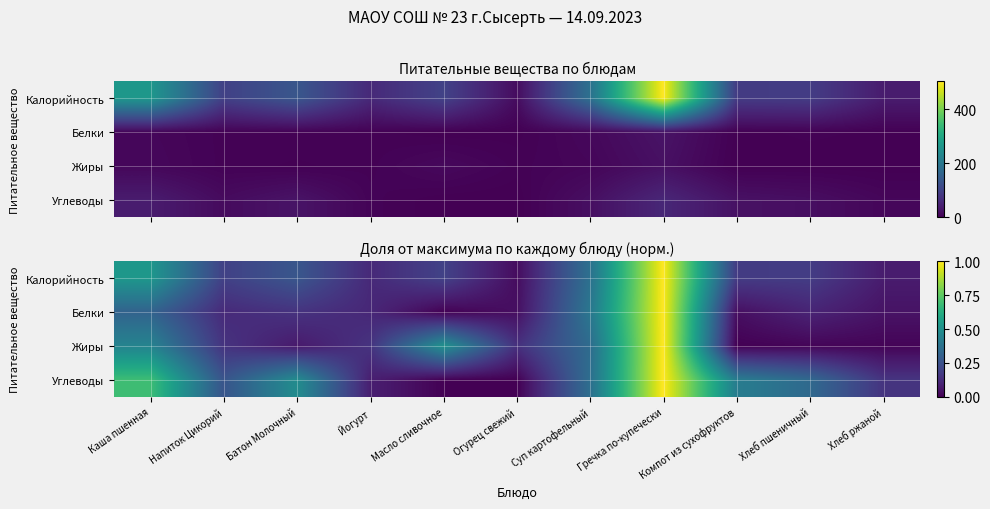

What is the maximum value for Калорийность?

1.0